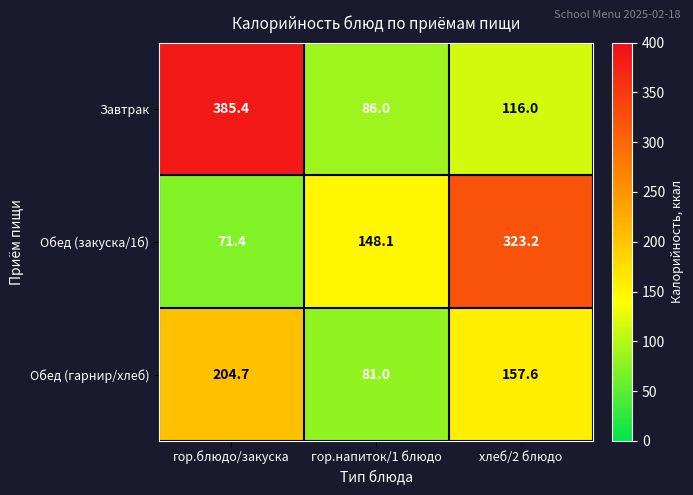

Which label corresponds to the largest value in the chart?

гор.блюдо/закуска